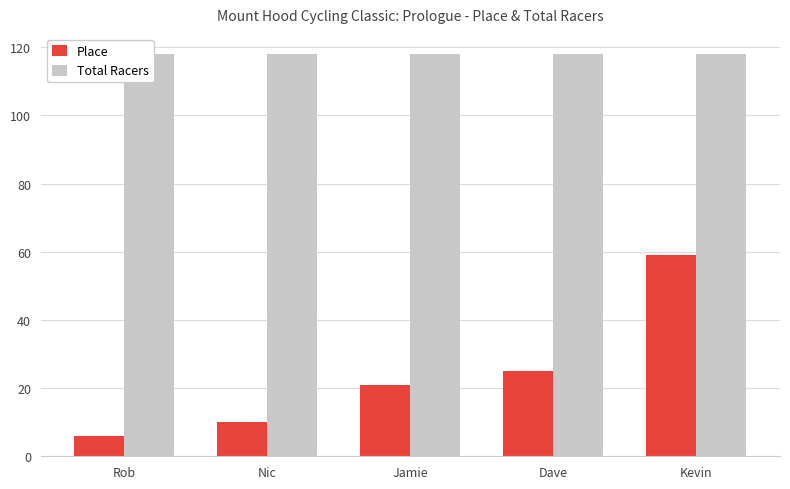

How many bars are there in each group?

2